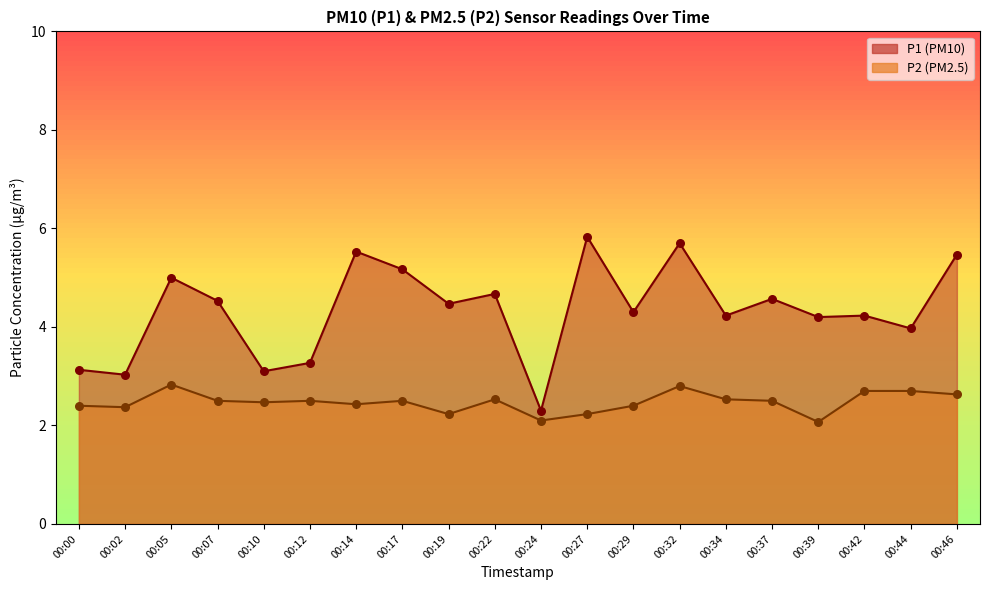

What is the total value across all series at 00:46?

8.1